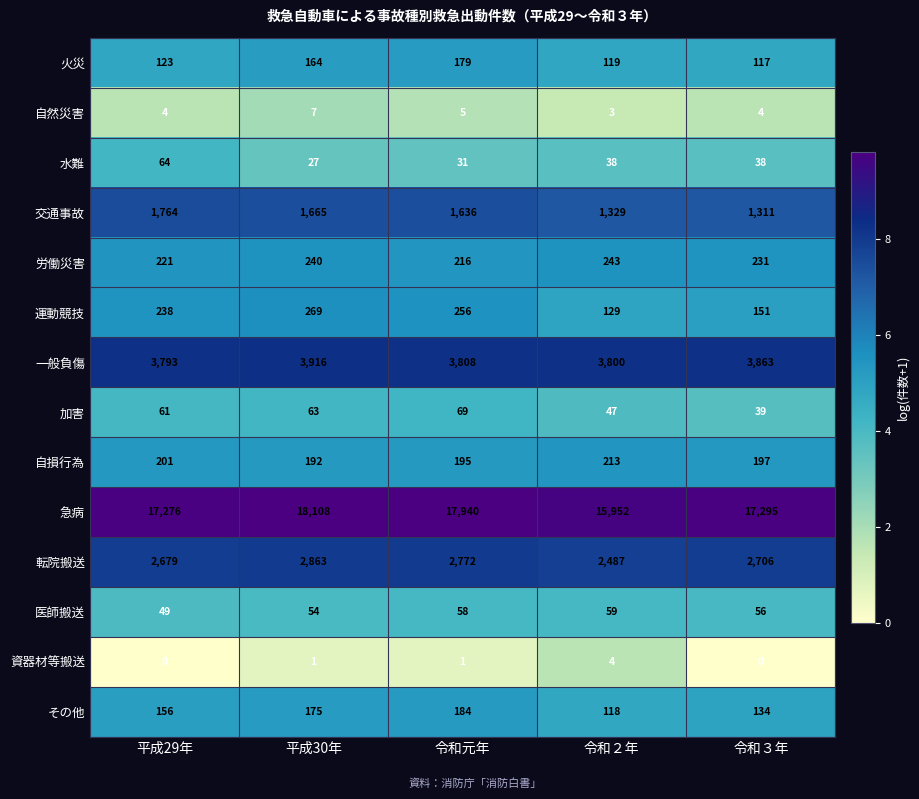

At how many categories does at least one series exceed 2?

5